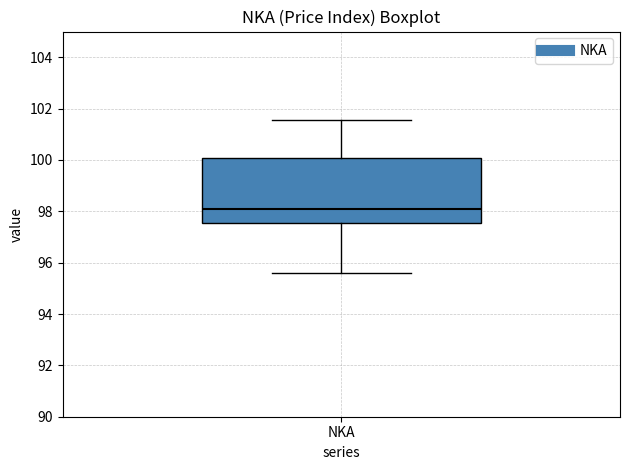

Read this box plot against the y-axis: the position of the median line, the range covered by the box, and the ends of both whiskers. The values are not printed on the chart, so give them approximately, as read against the axis.

median 98.0, box 97.6 to 100.0, whiskers 95.6 to 101.6